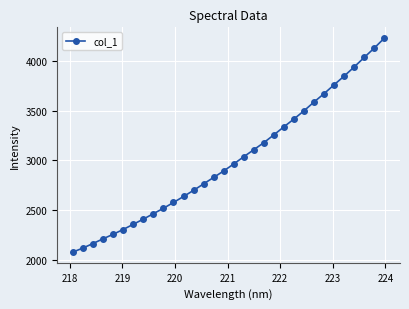

What is the value of the 13th point from the left?

2700.7